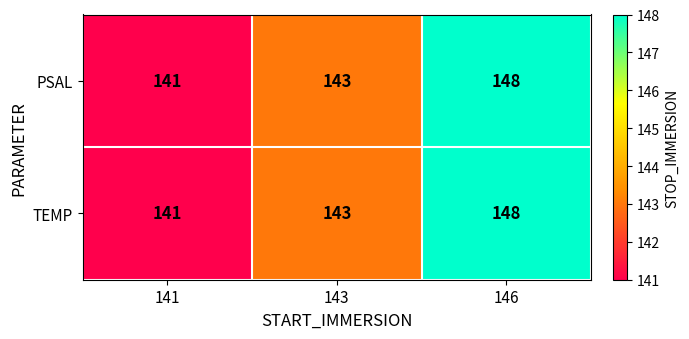

What is the approximate value of PSAL at 141?

141